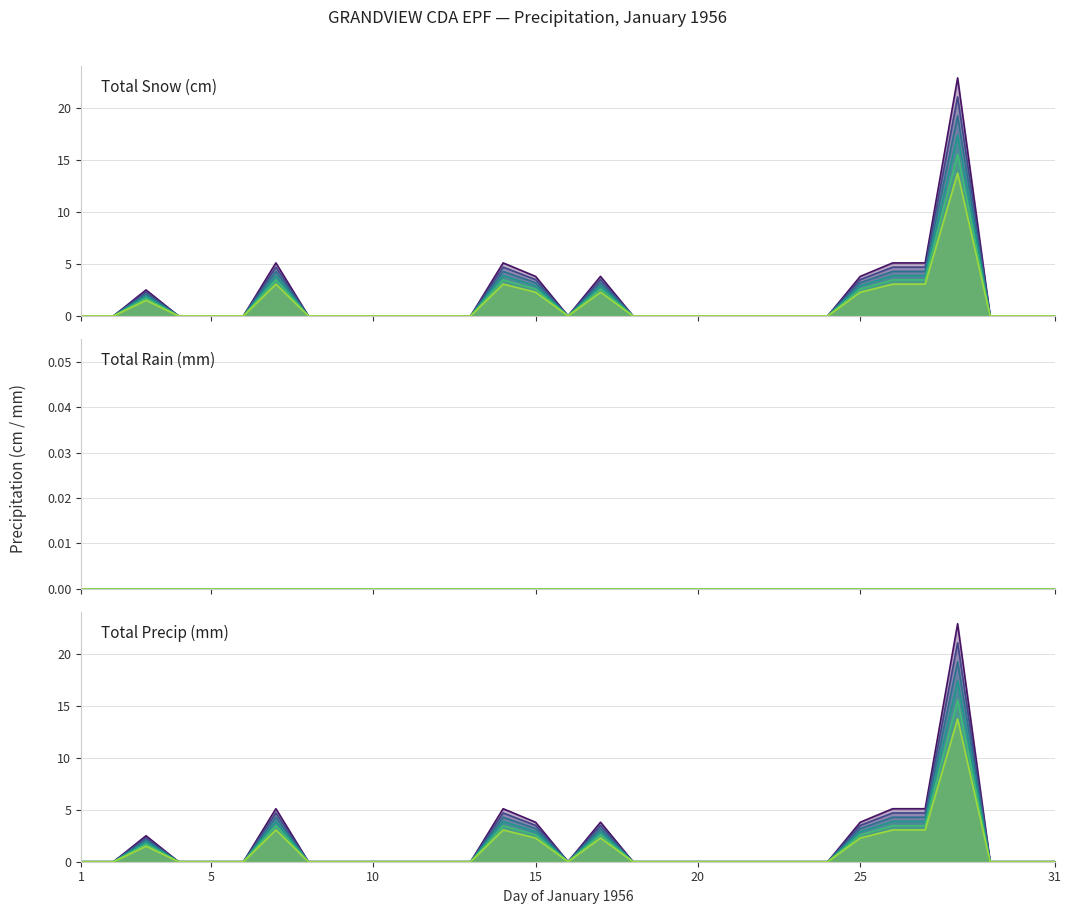

List the series in order of their peak value, lowest first.

Total Rain (mm), Total Snow (cm), Total Precip (mm)